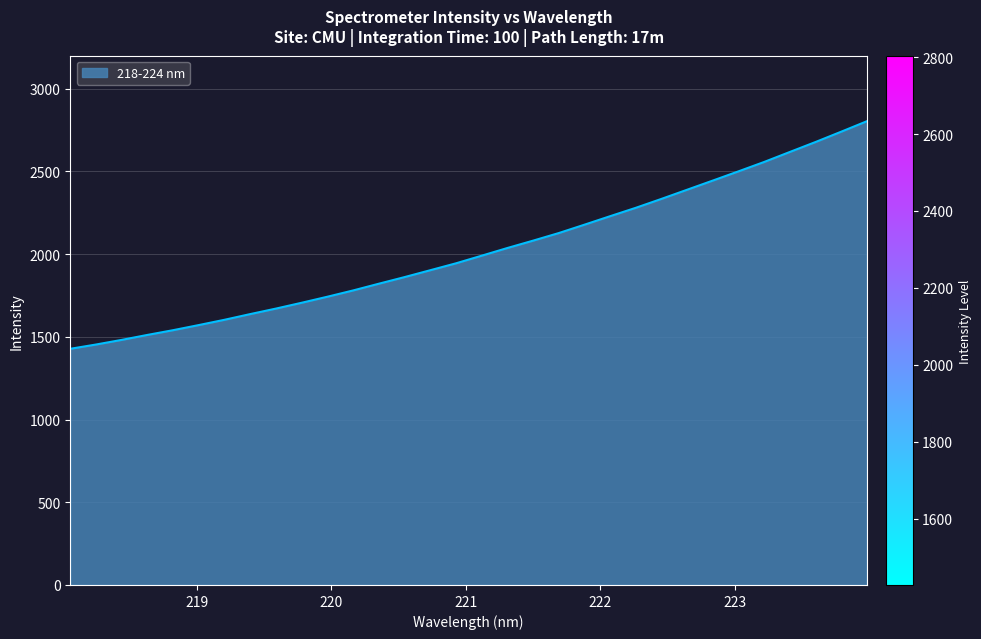

What is the greatest value displayed?

2803.6